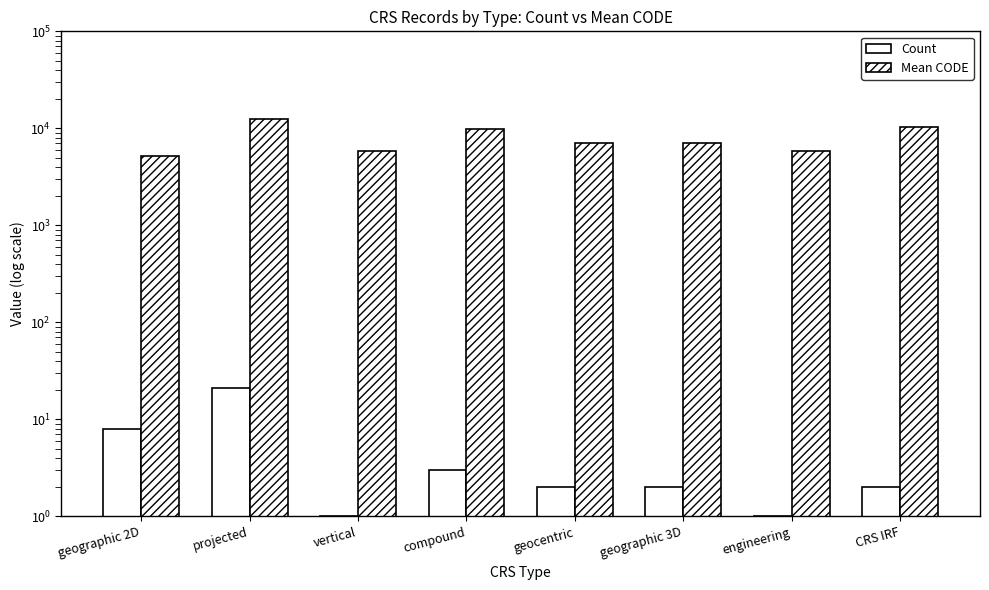

What is the difference between the Mean CODE values at engineering and projected?

6744